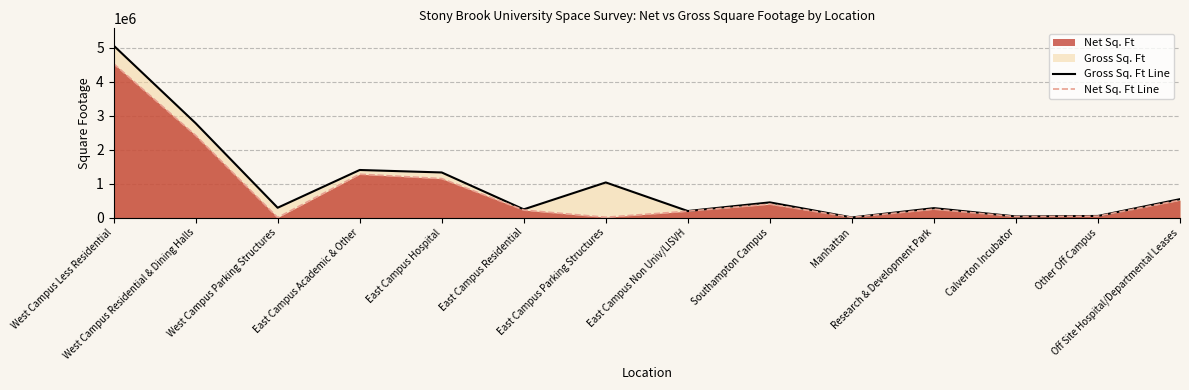

Between West Campus Less Residential and Manhattan, which is larger?

West Campus Less Residential